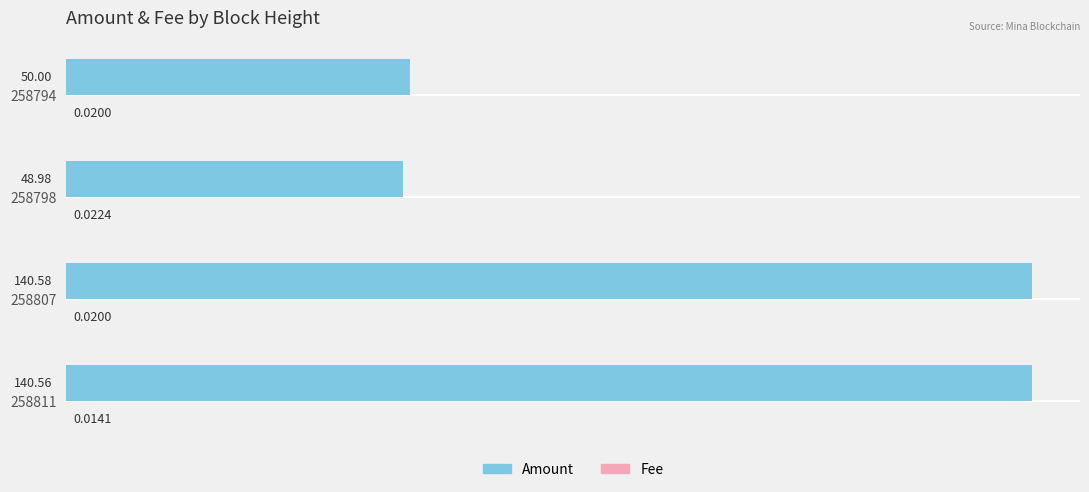

At which category is the sum across all series the highest?

258807